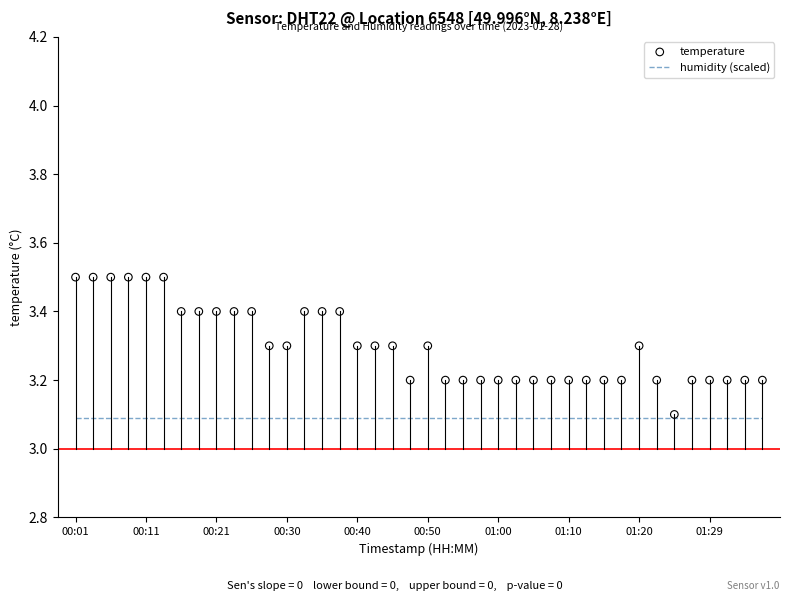

Which series has the largest total across all categories?

temperature